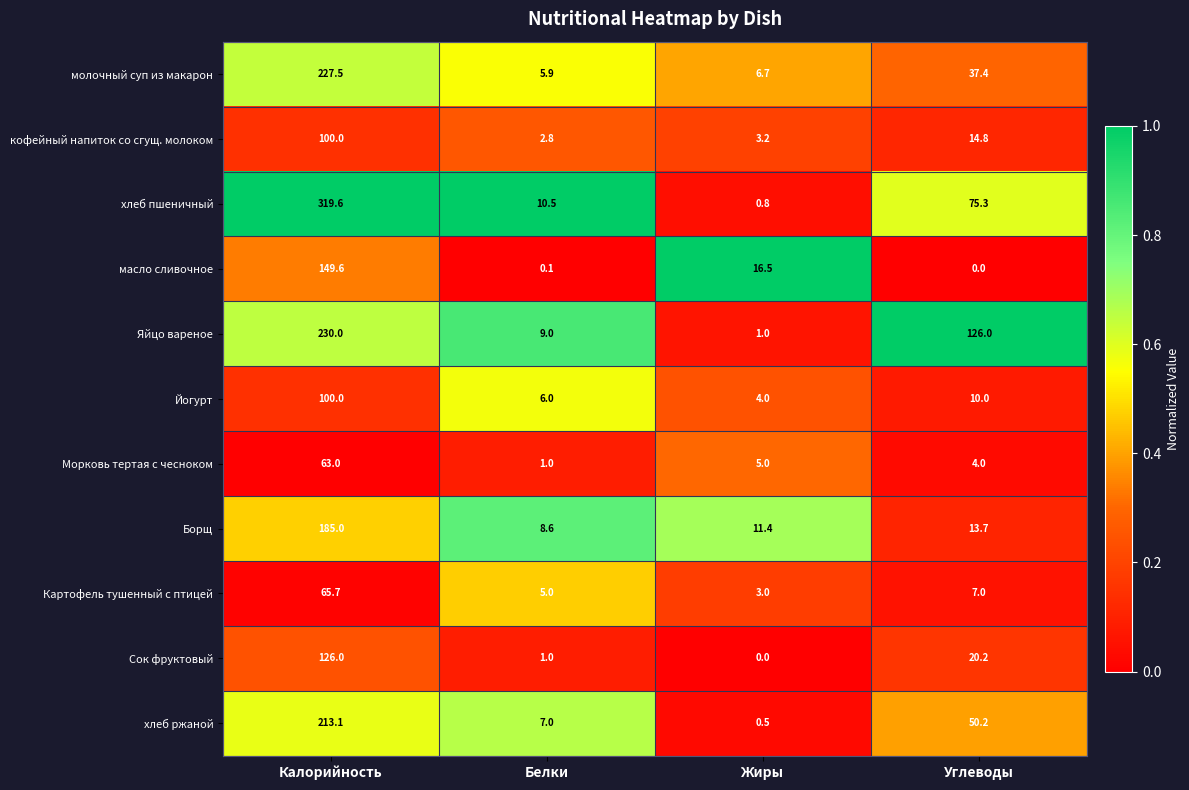

What is the spread (max minus min) of values at Жиры?

16.5